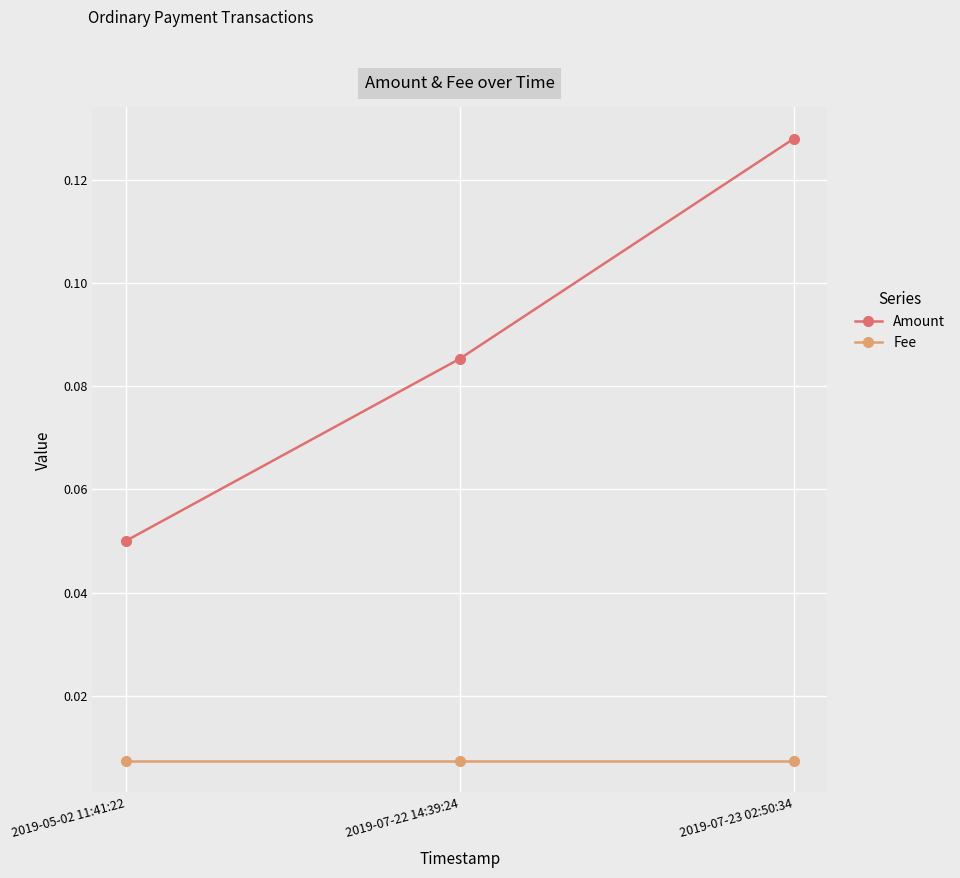

At which category is the sum across all series the highest?

2019-07-23 02:50:34